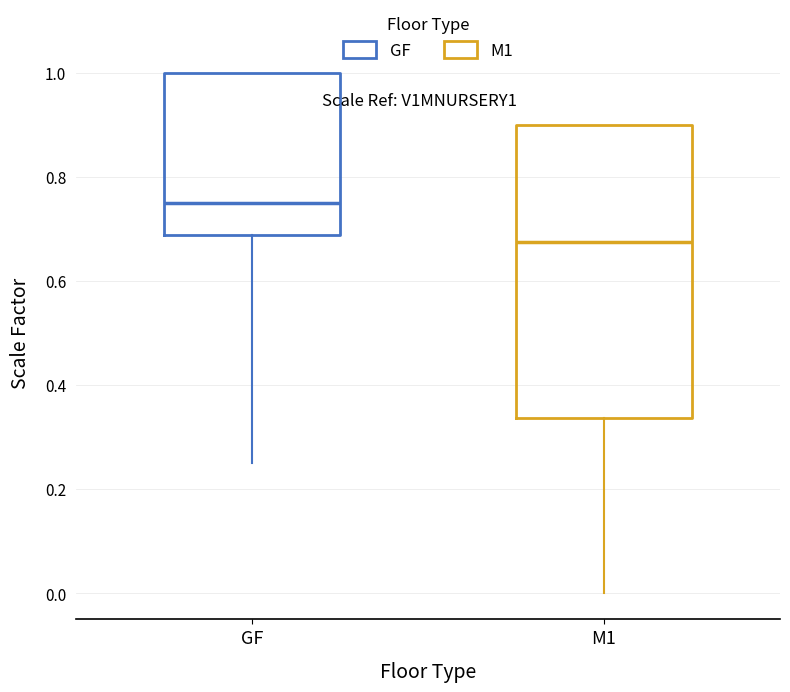

Comparing the boxes themselves (not the whiskers), which one is the tallest?

M1